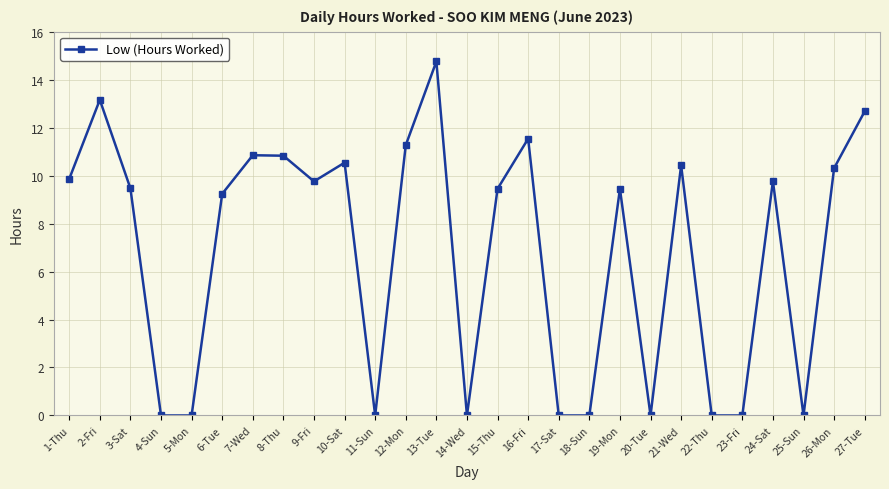

What is the label of the 22nd point from the left?

22-Thu